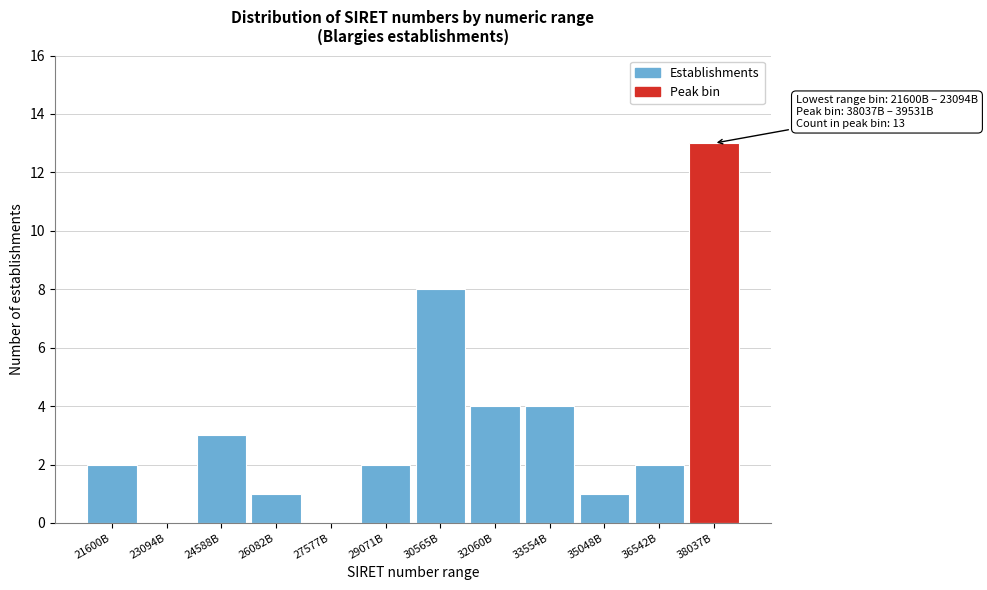

Reading left to right, list all the values displayed in this chart.

21600B=2	23094B=0	24588B=3	26082B=1	27577B=0	29071B=2	30565B=8	32060B=4	33554B=4	35048B=1	36542B=2	38037B=13